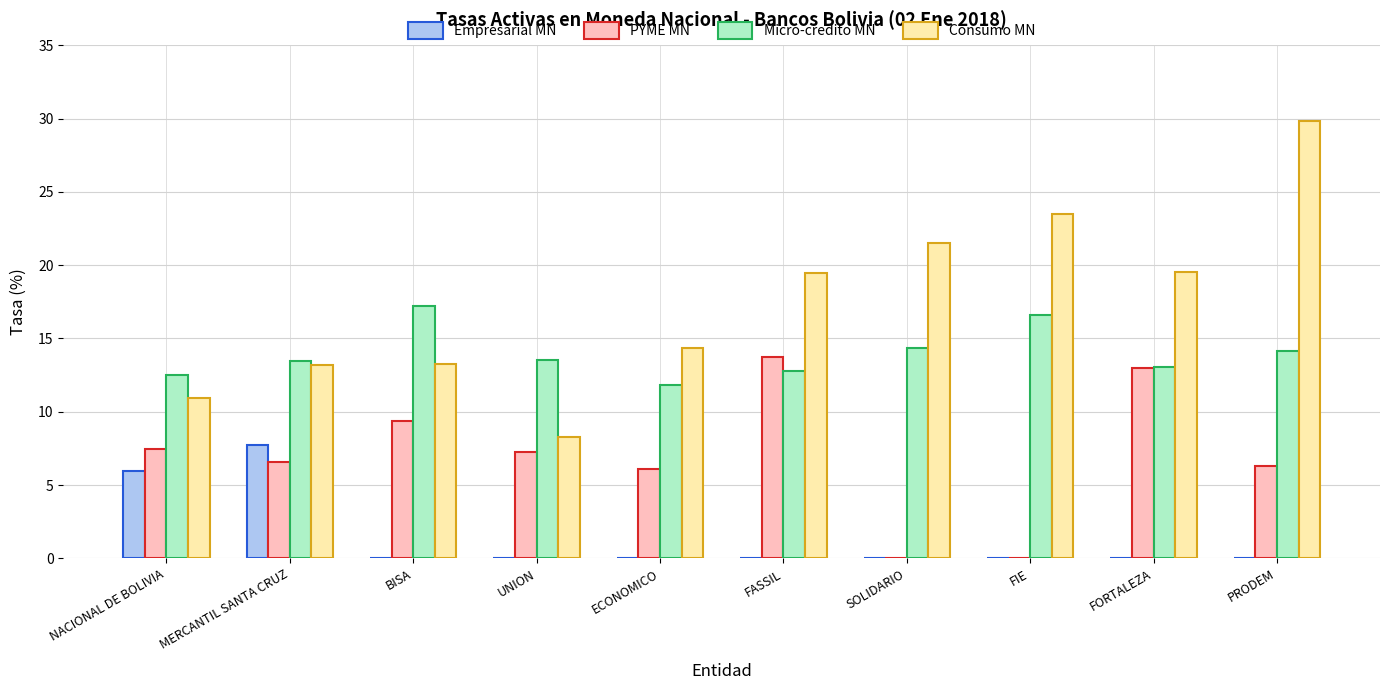

At which label does Consumo MN first exceed 19?

FASSIL